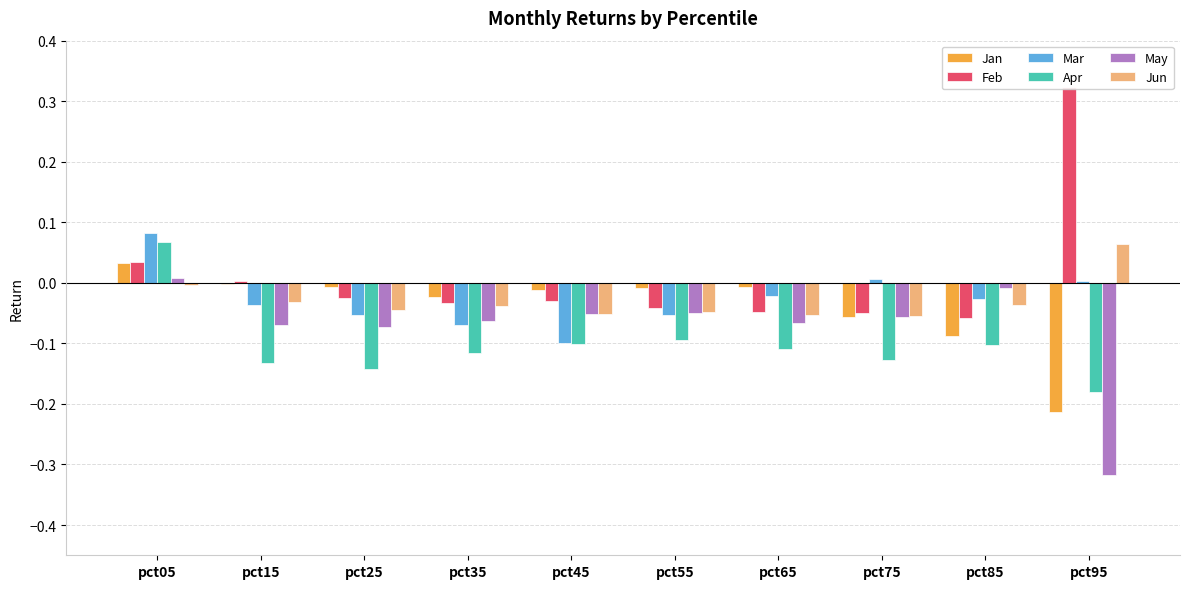

How many groups of bars are there?

10